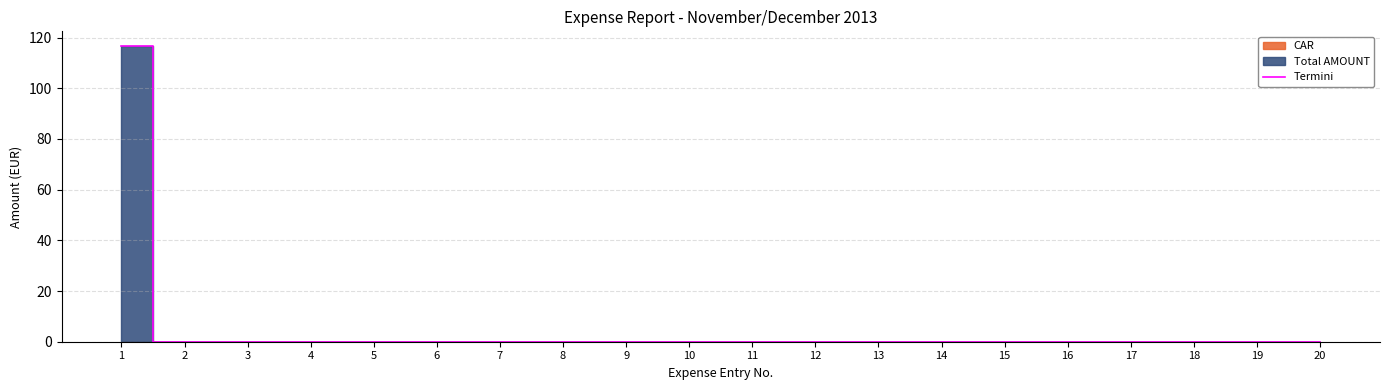

Where is the data nearest to the value 58?

2